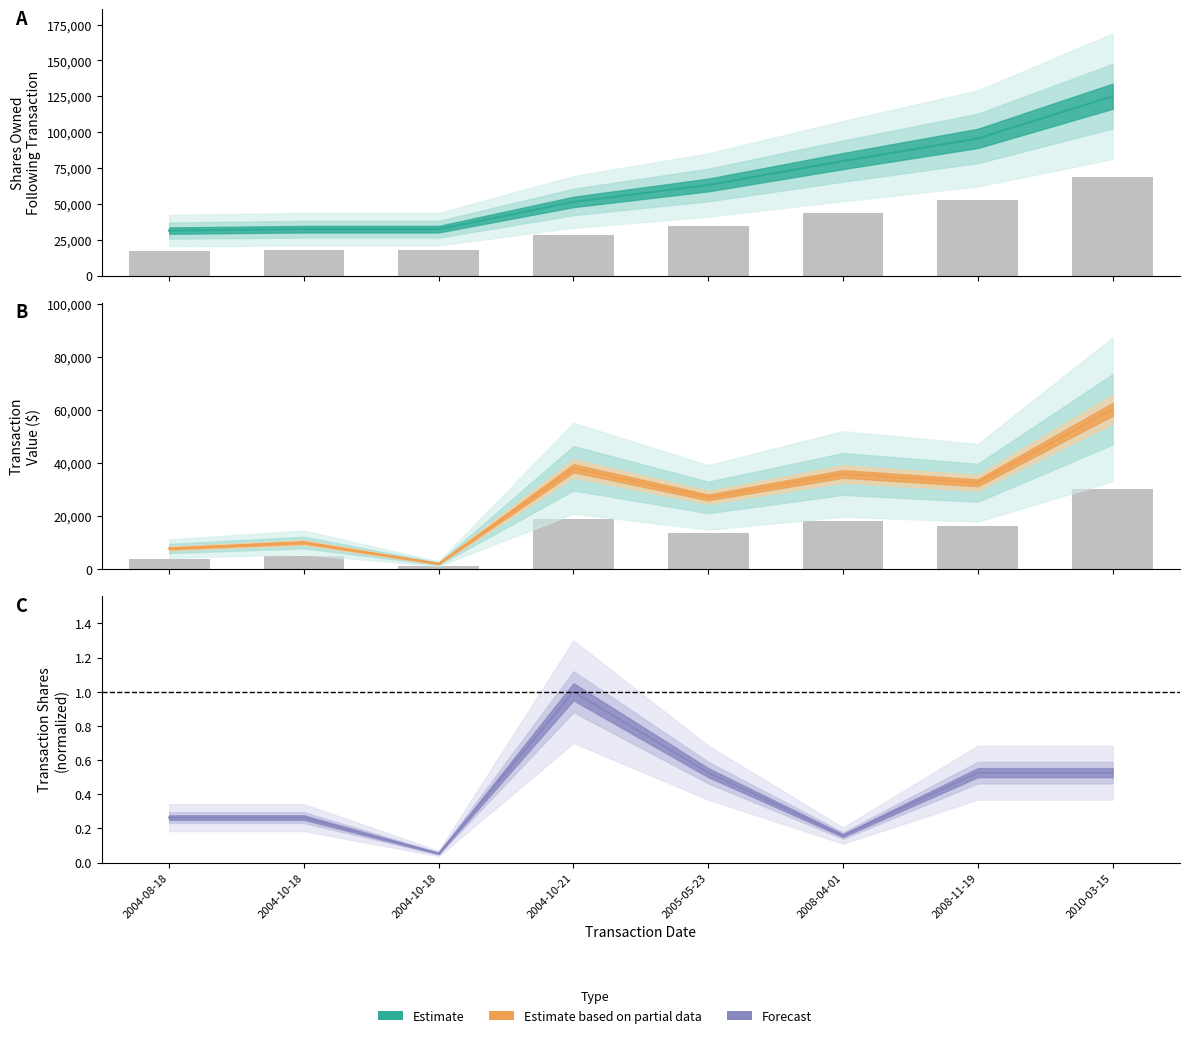

Which series has the largest range (max minus min)?

sharesOwnedFollowingTransaction